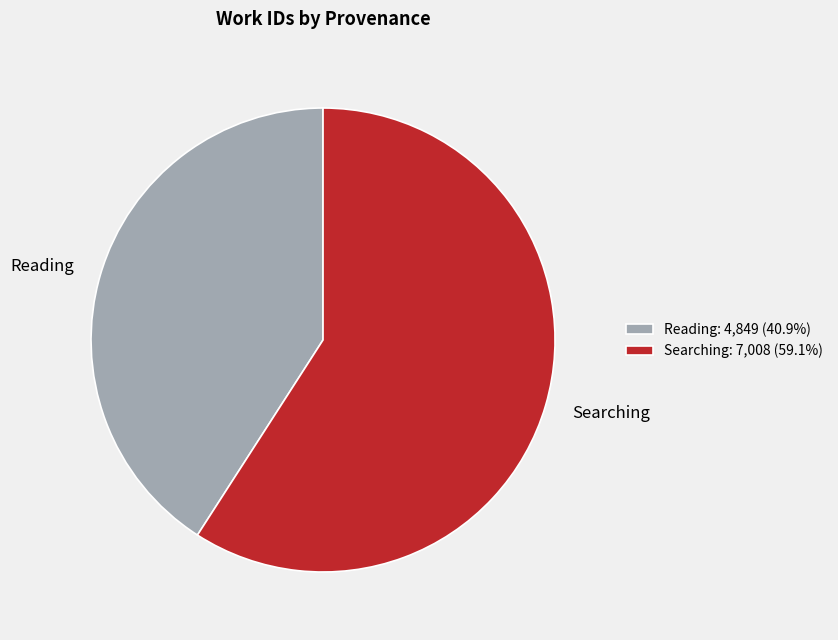

True or false: Reading accounts for 41% of the total.

True